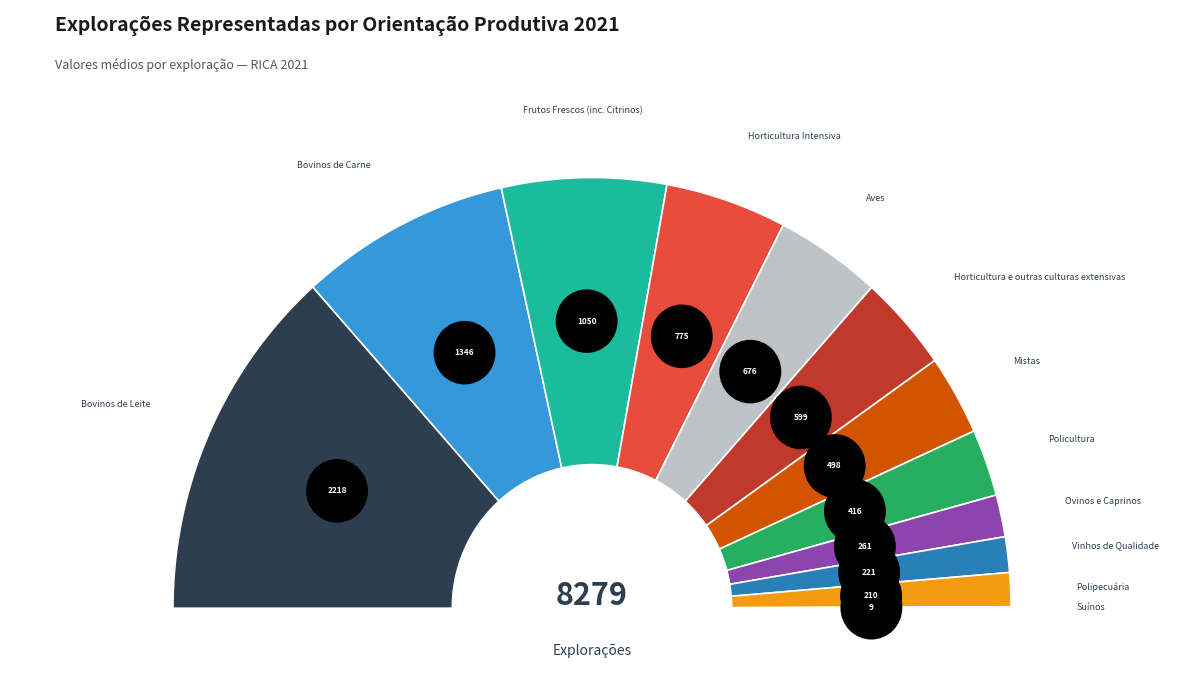

What percentage is the Aves slice, to the nearest percent?

8%